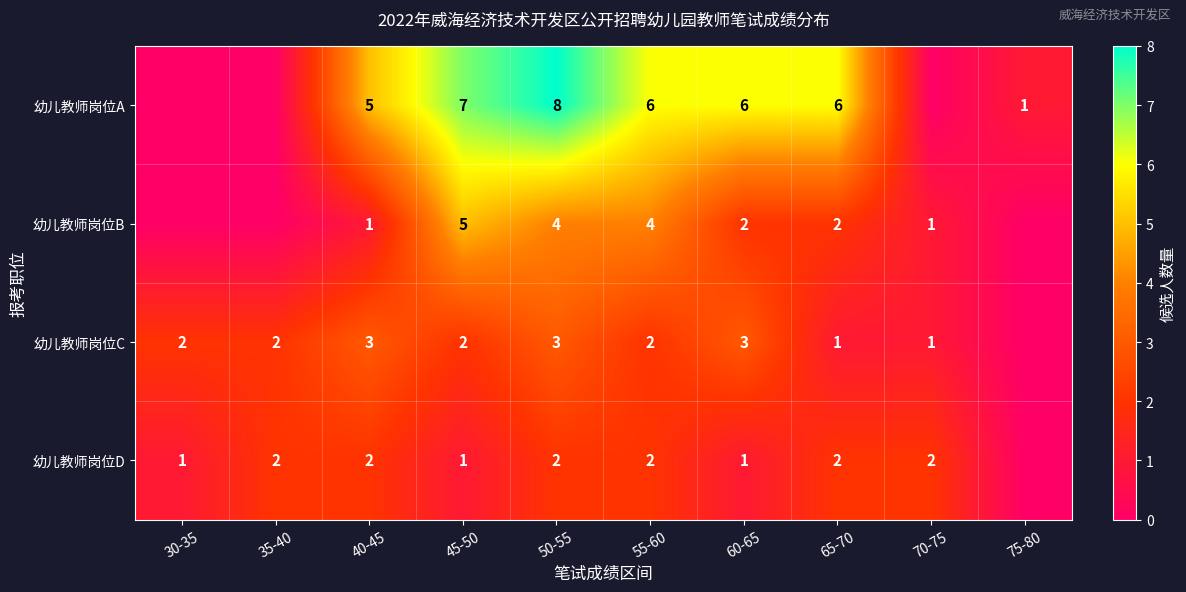

How many series are shown in this chart?

4